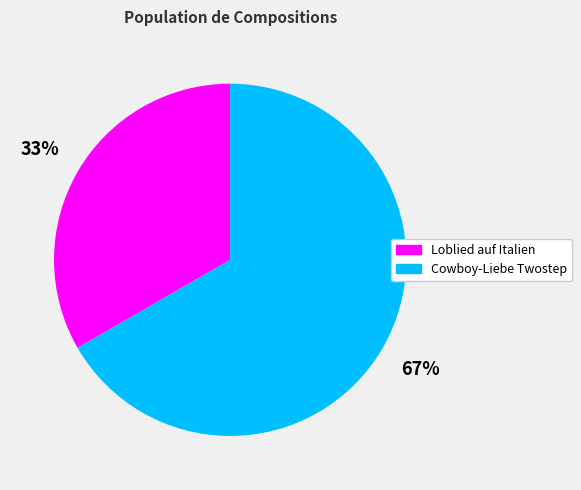

To the nearest percent, what is the average slice percentage?

50%